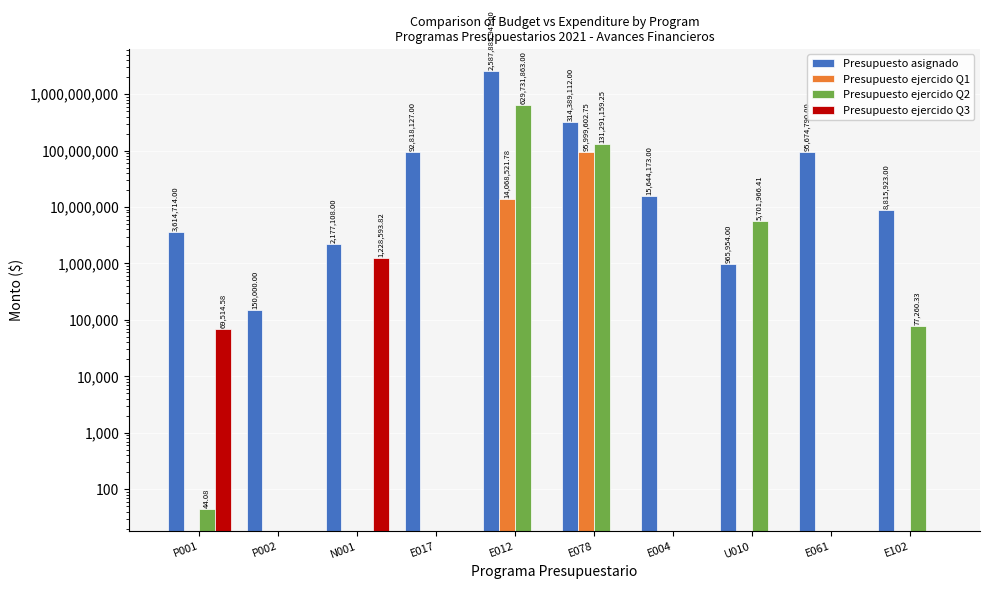

At which category is the sum across all series the highest?

E012